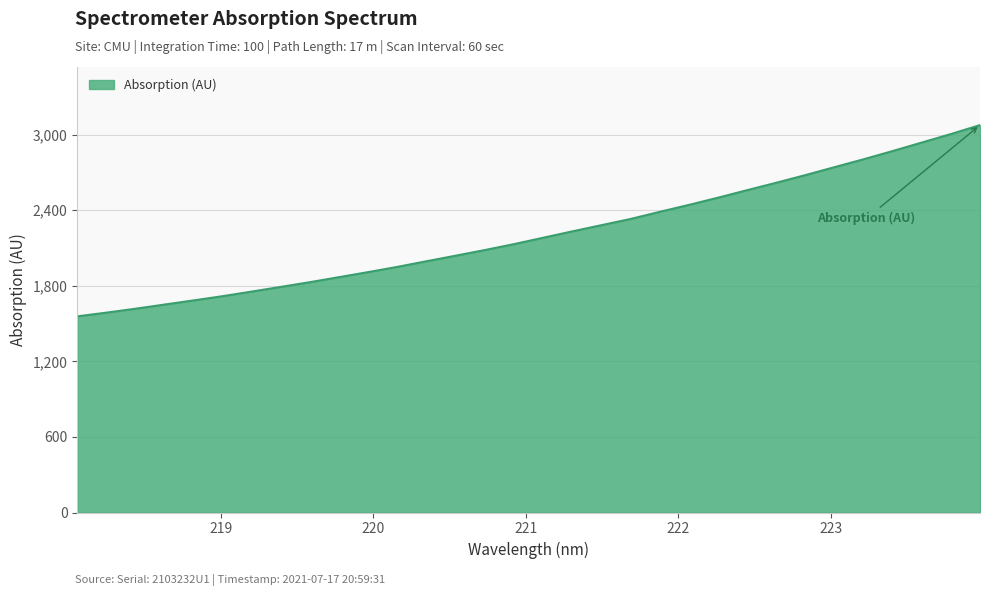

What is the greatest value displayed?

3075.1